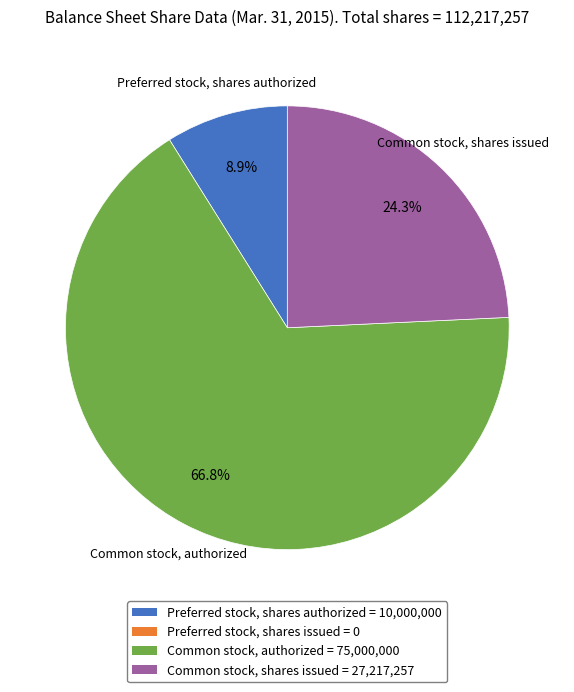

Is there a majority slice in this chart?

Yes